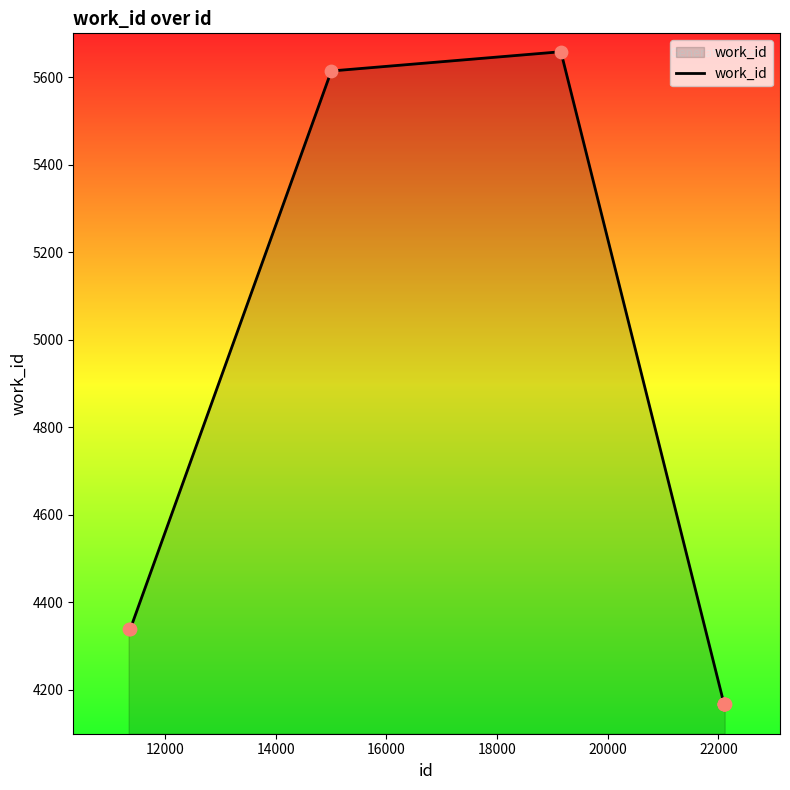

What is the greatest value displayed?

5658